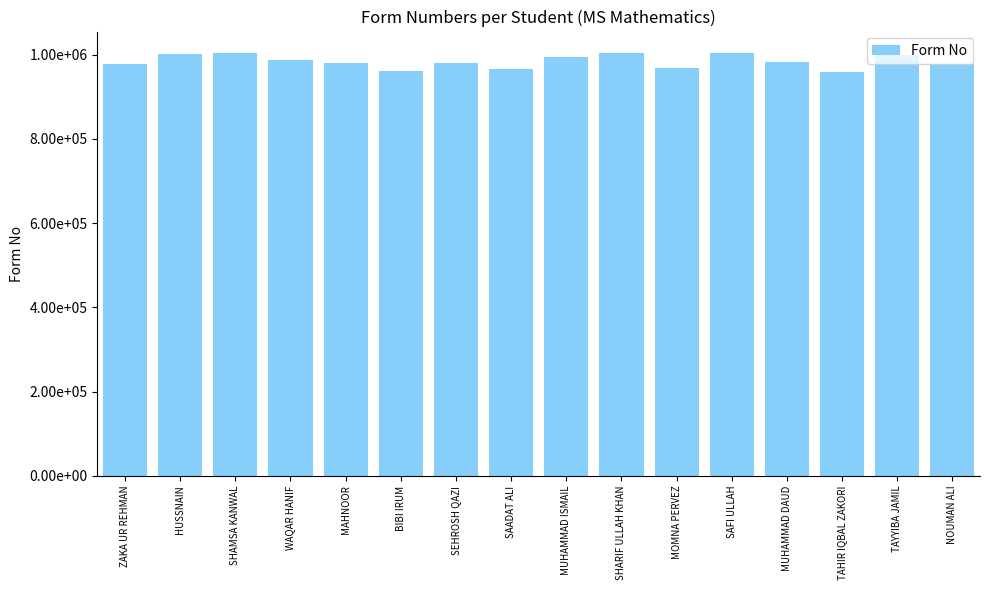

At which label is the value closest to 982330?

MUHAMMAD DAUD